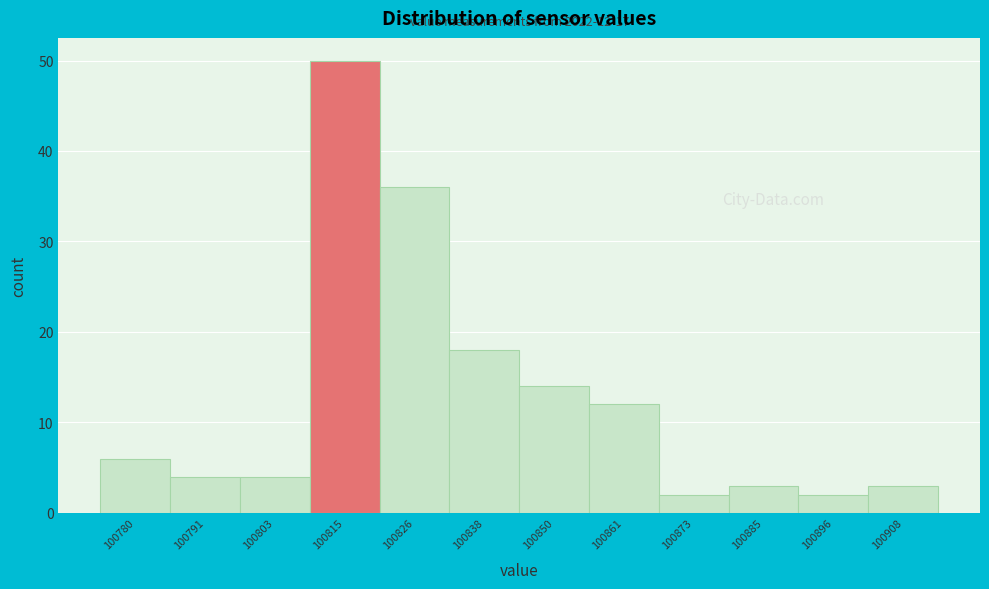

Reading left to right, extract all data points from this chart.

6	4	4	50	36	18	14	12	2	3	2	3